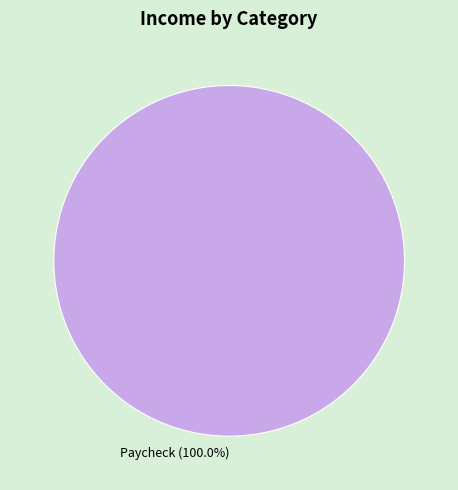

How many segments does this pie chart have?

1